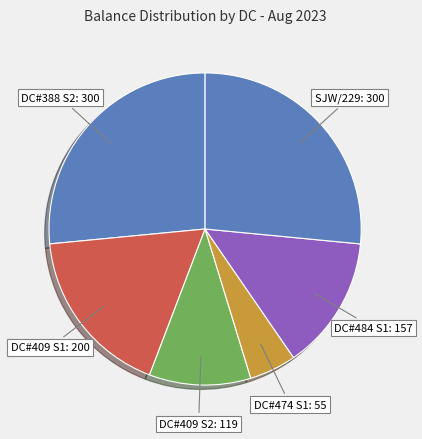

How many segments does this pie chart have?

6